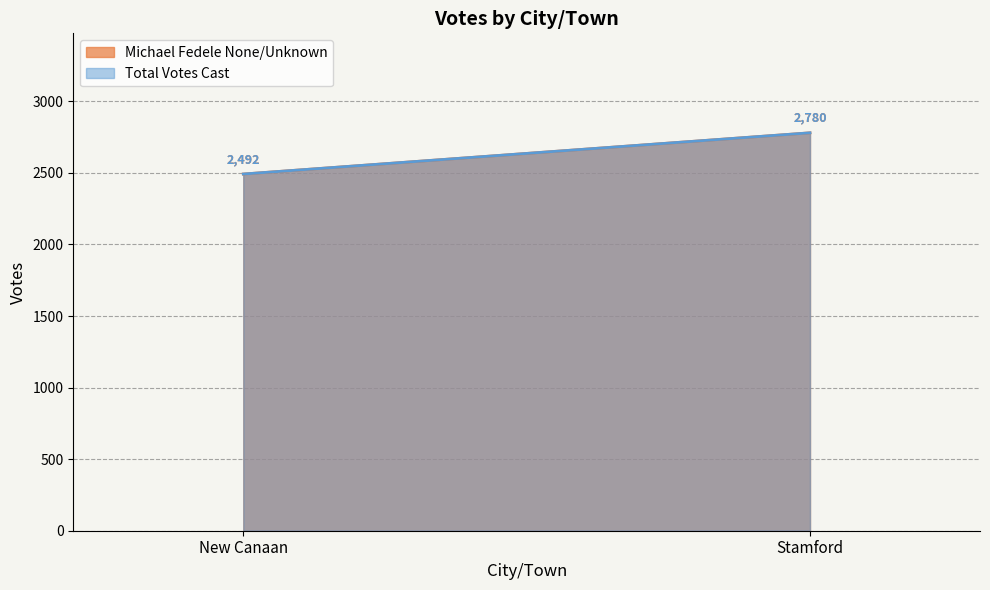

Reading left to right, transcribe all the data shown in this chart.

Michael Fedele None/Unknown: 2492	2780
Total Votes Cast: 2492	2780